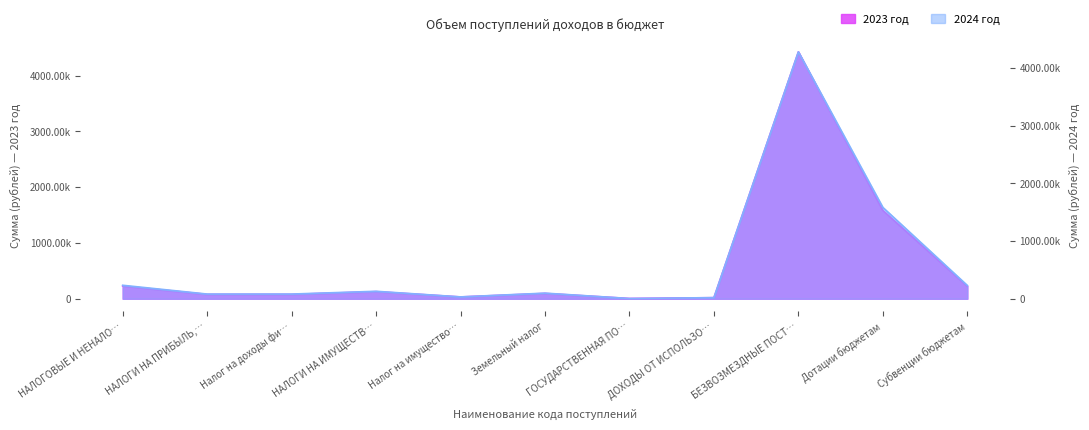

Rank the series by their average value, from lowest to highest.

2024 год, 2023 год